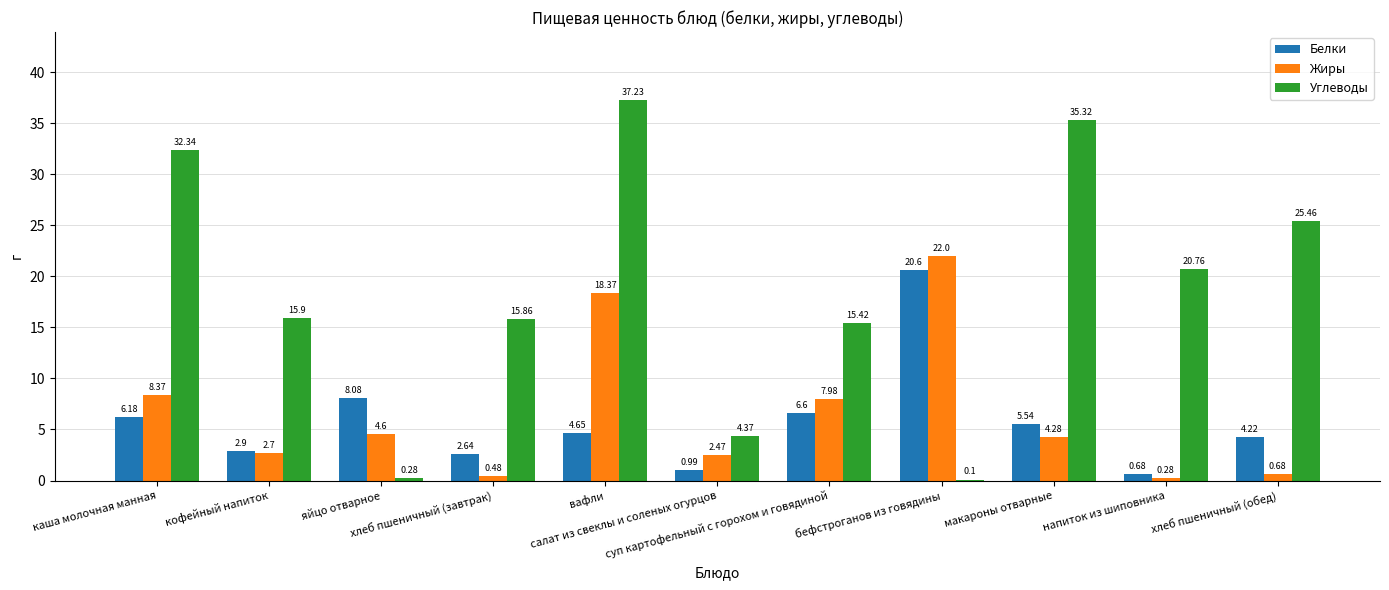

What are all the series names shown in the legend?

Белки, Жиры, Углеводы